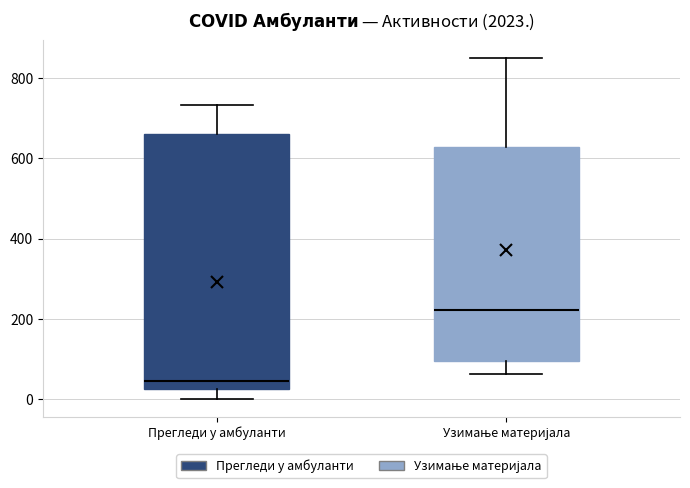

Reading left to right, read every box against the y-axis: the position of its median line, the range the box covers, and the ends of its whiskers. The values are not printed on the chart, so give them approximately, as read against the axis.

Прегледи у амбуланти: median 40, box 20 to 660, whiskers 0 to 740
Узимање материјала: median 220, box 100 to 620, whiskers 60 to 860